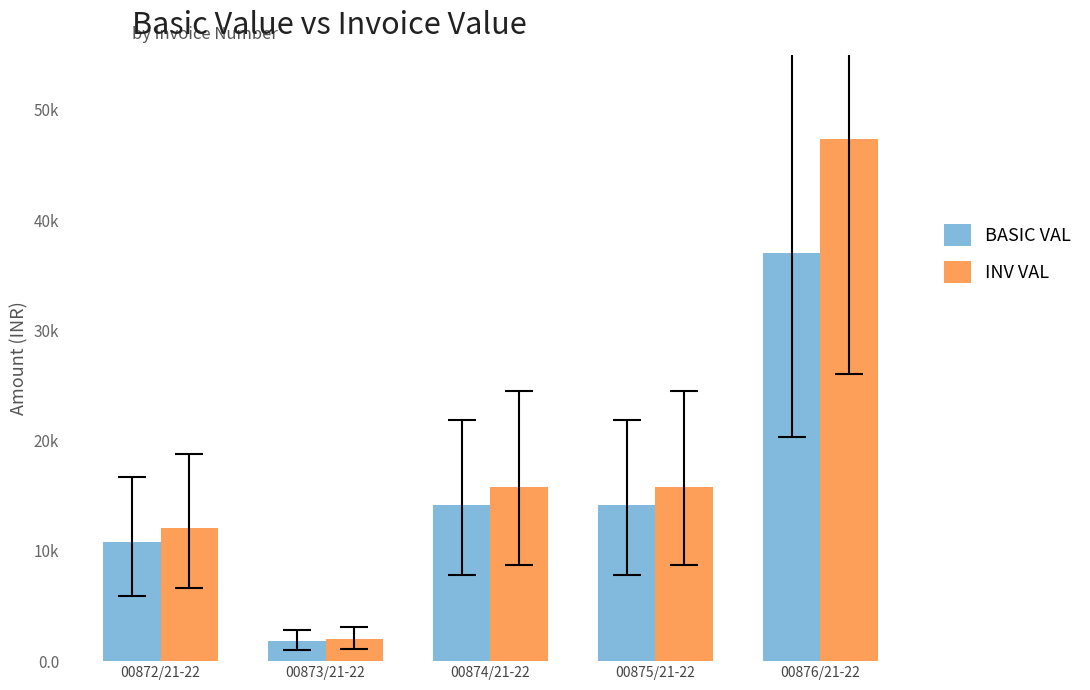

Rank the series at 00872/21-22 from lowest to highest value.

BASIC VAL, INV VAL